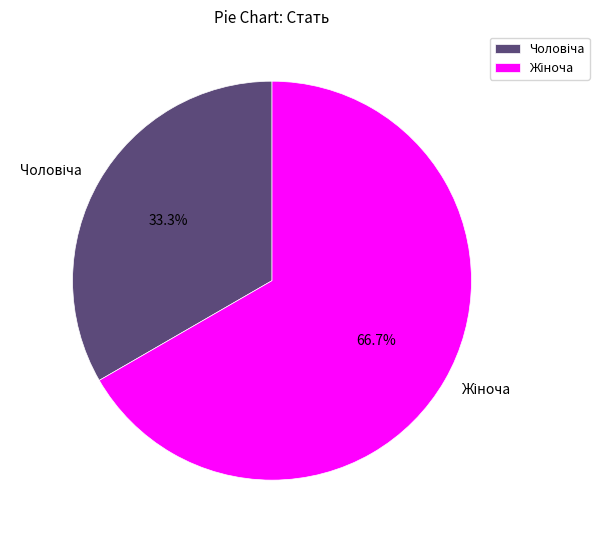

Is there any slice that represents more than half of the pie?

Yes